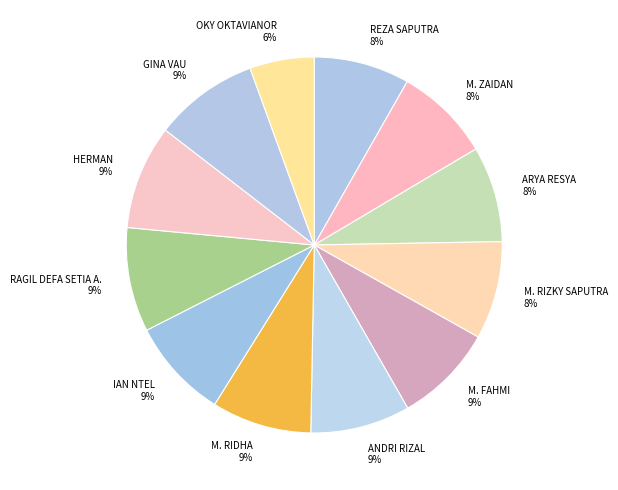

How many slices are in this pie chart?

12